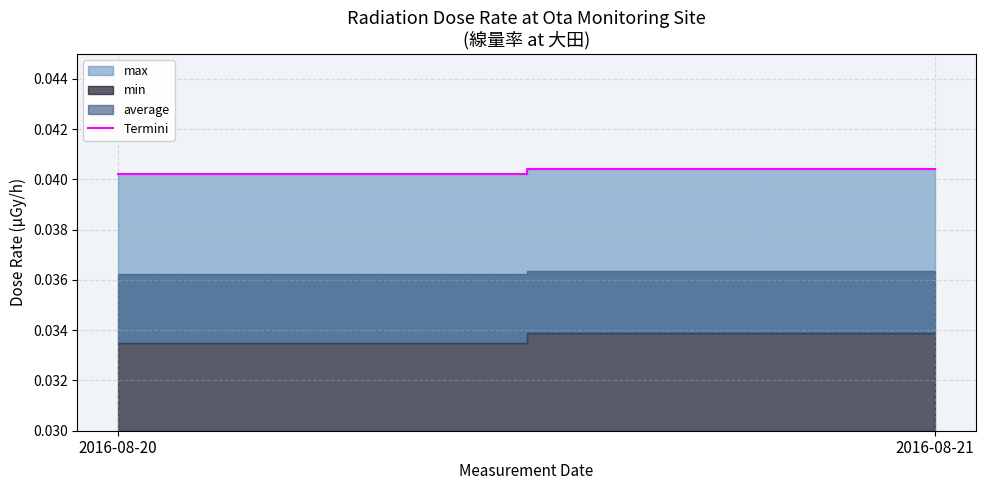

How many lines are shown in the chart?

1